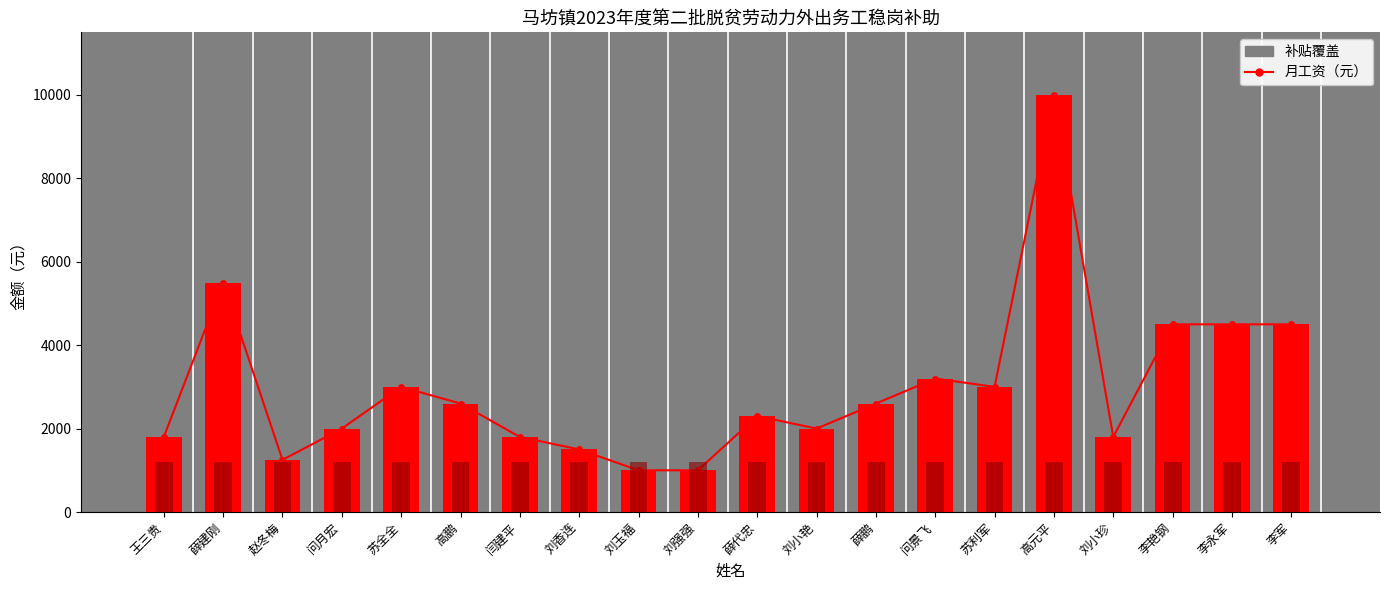

True or false: 月工资趋势 has a value of 5926 at 李永军.

False